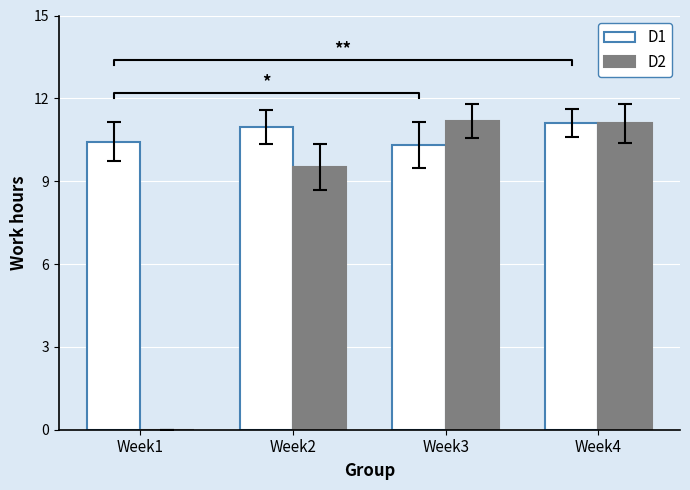

How many values in the D2 series exceed 11?

2